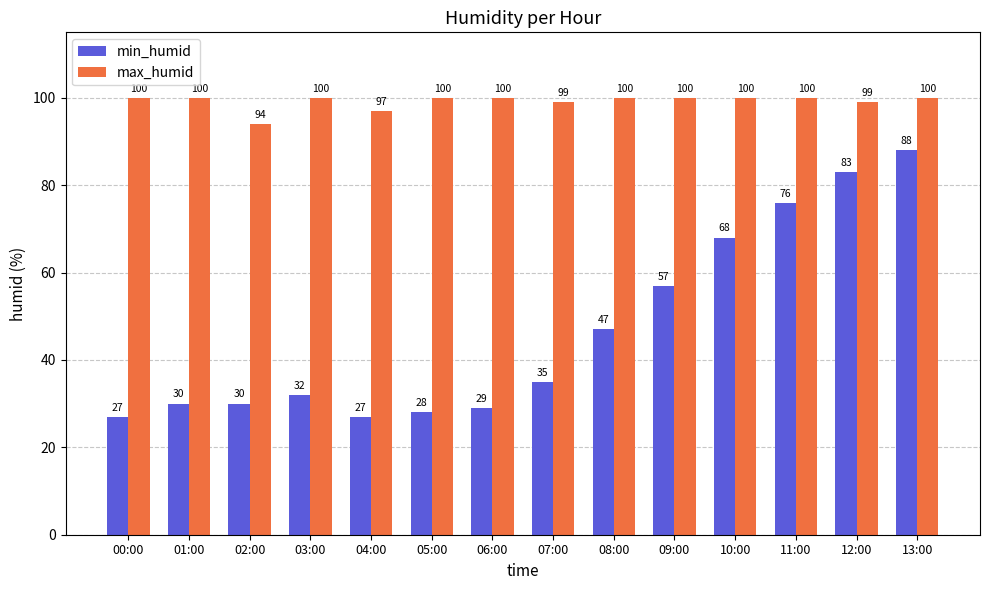

What is the label of the 3rd bar from the left?

02:00